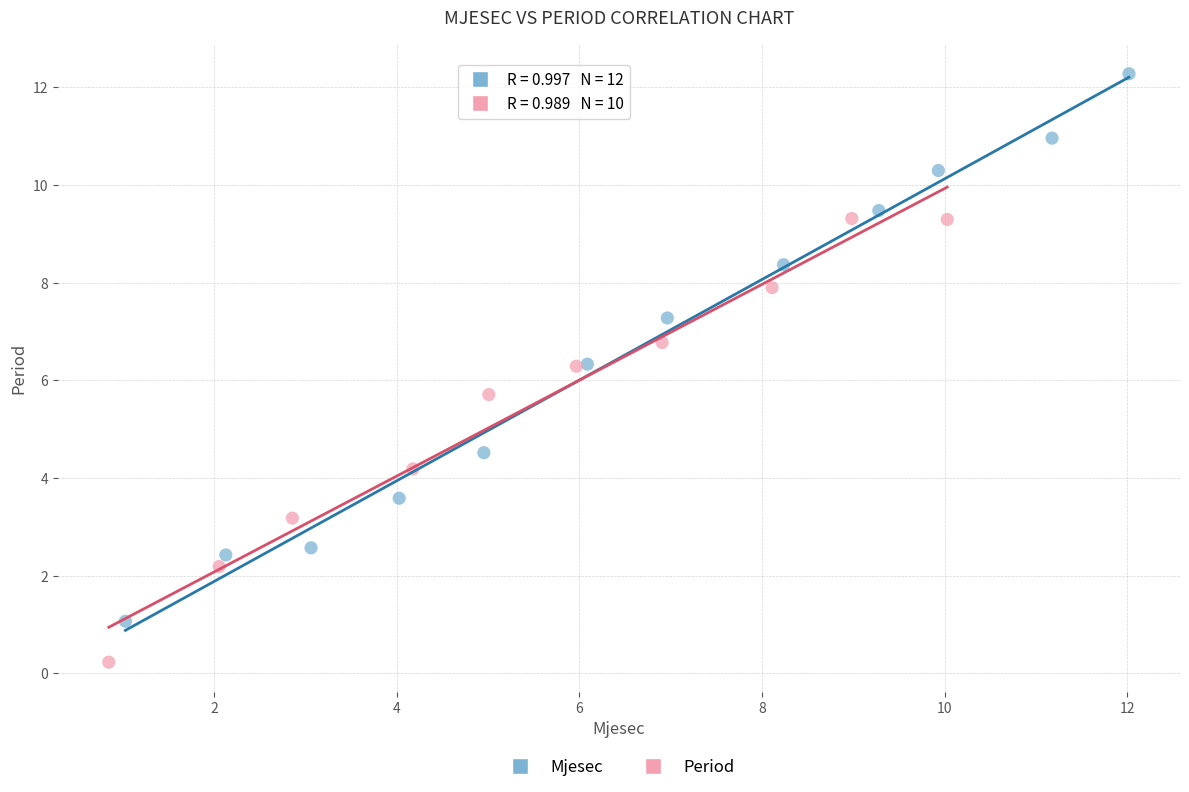

Which series has the widest spread of Y values?

Mjesec